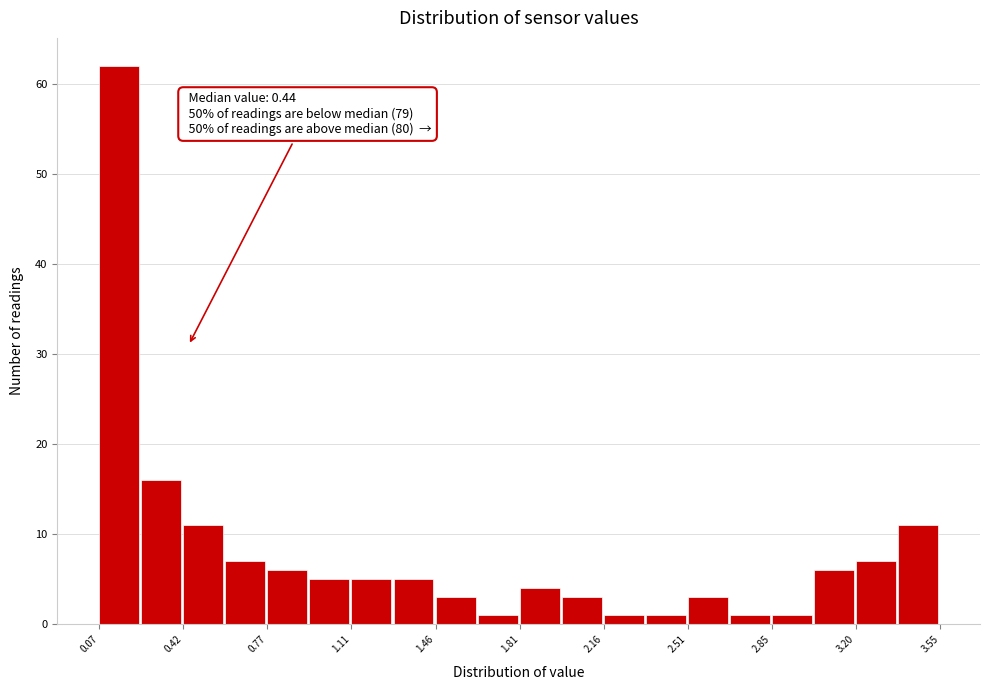

Around what value on the x-axis is the tallest bar? Give the approximate position of its centre, as read against the axis.

0.15